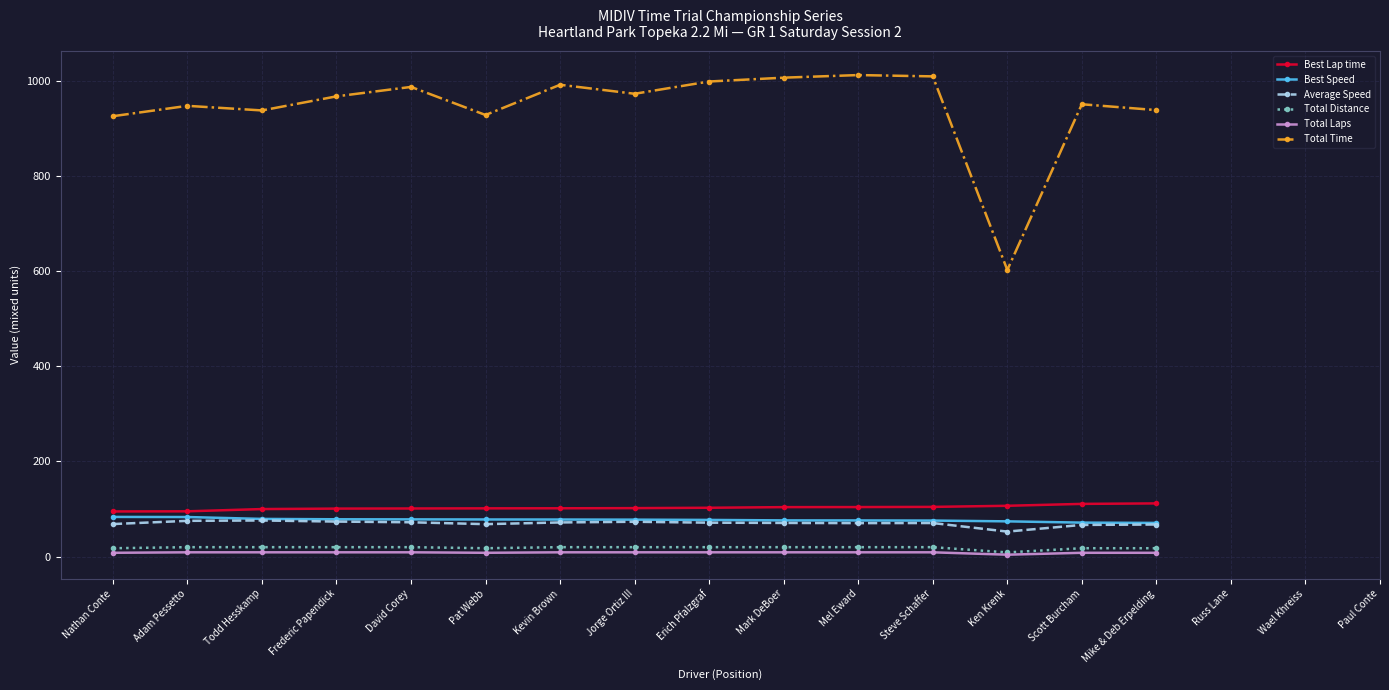

Which series changed the most between Jorge Ortiz III and Scott Burcham?

Total Time